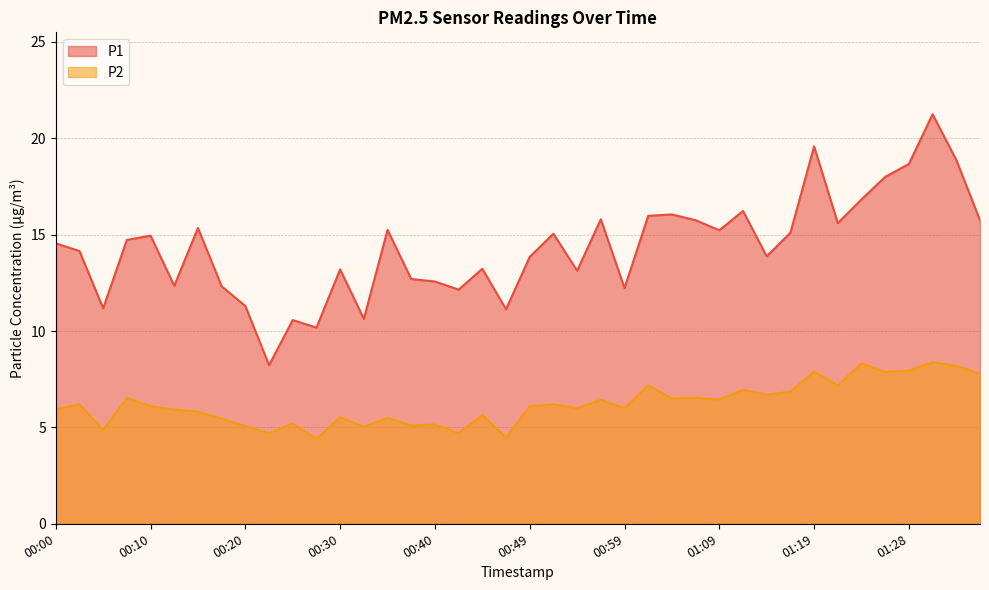

What is the maximum value for P1?

21.2